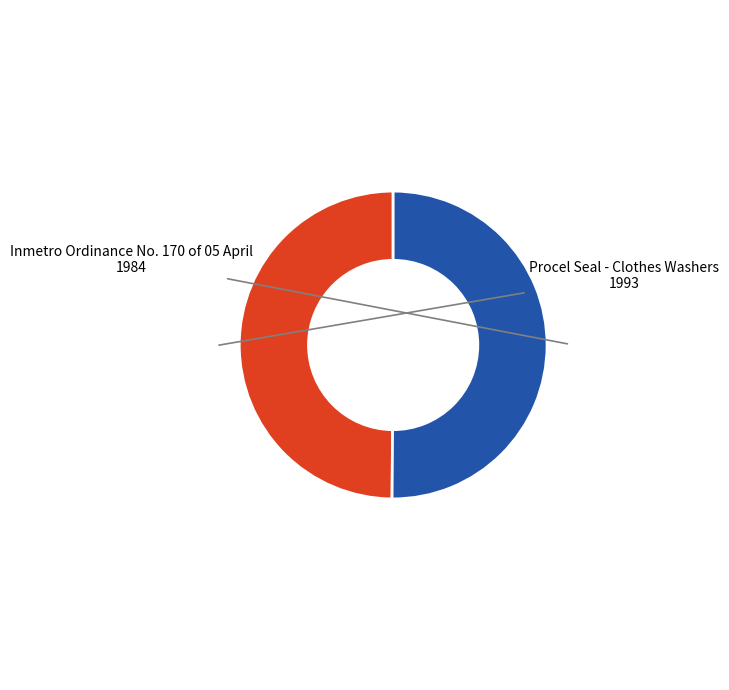

Do Inmetro Ordinance No. 170 of 05 April and Procel Seal - Clothes Washers together represent more than half of the pie?

Yes